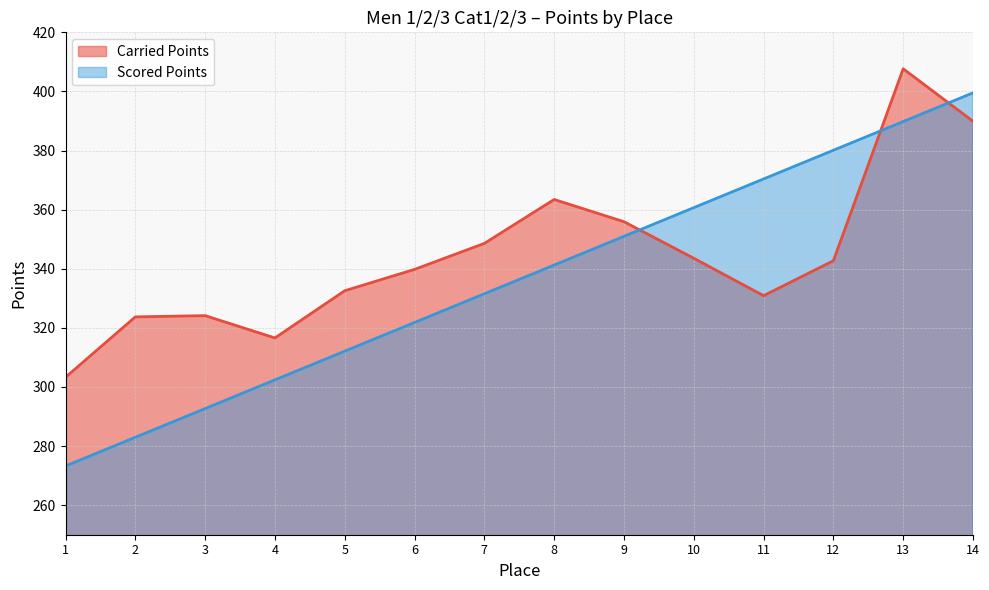

Rank the series by their average value, from lowest to highest.

Scored Points, Carried Points